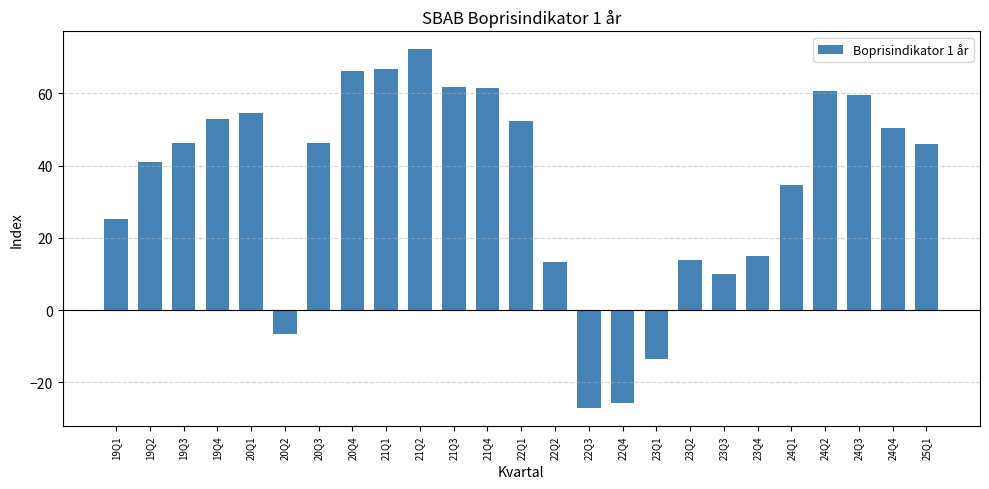

What is the label of the 25th bar from the right?

19Q1